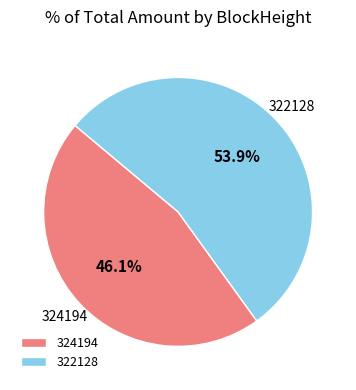

Count the number of slices in the pie.

2